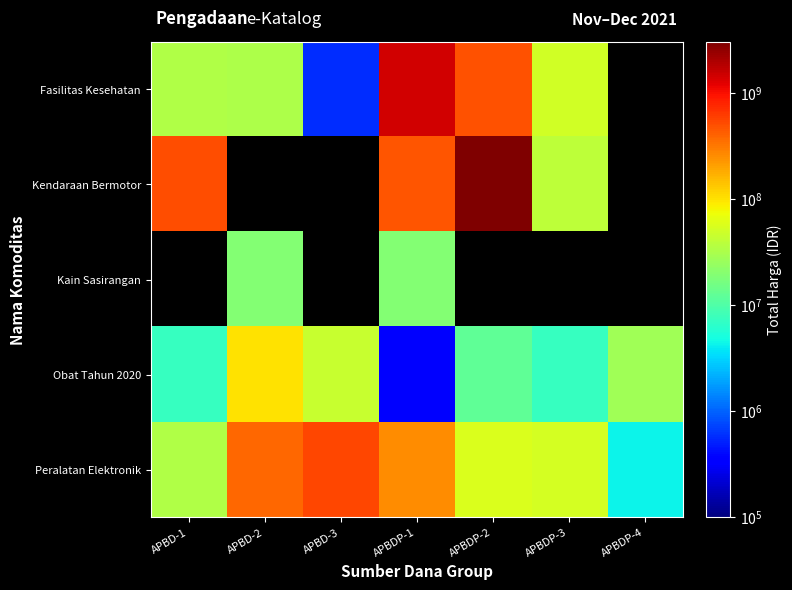

What is the lowest value of the Fasilitas Kesehatan series?

577875.0